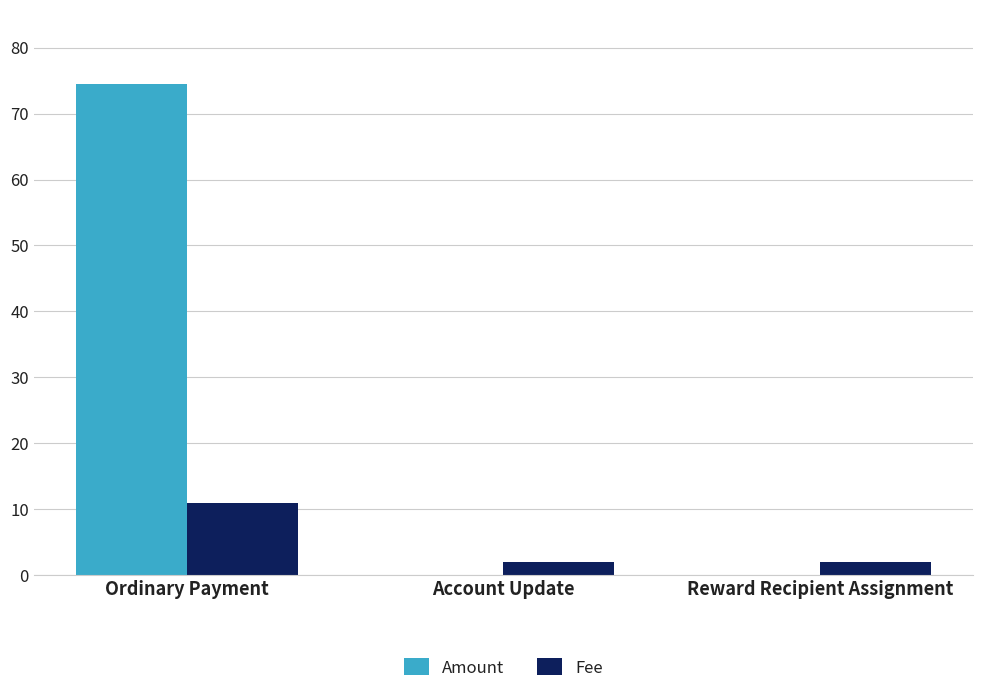

What is the sum of all Fee values?

15.0